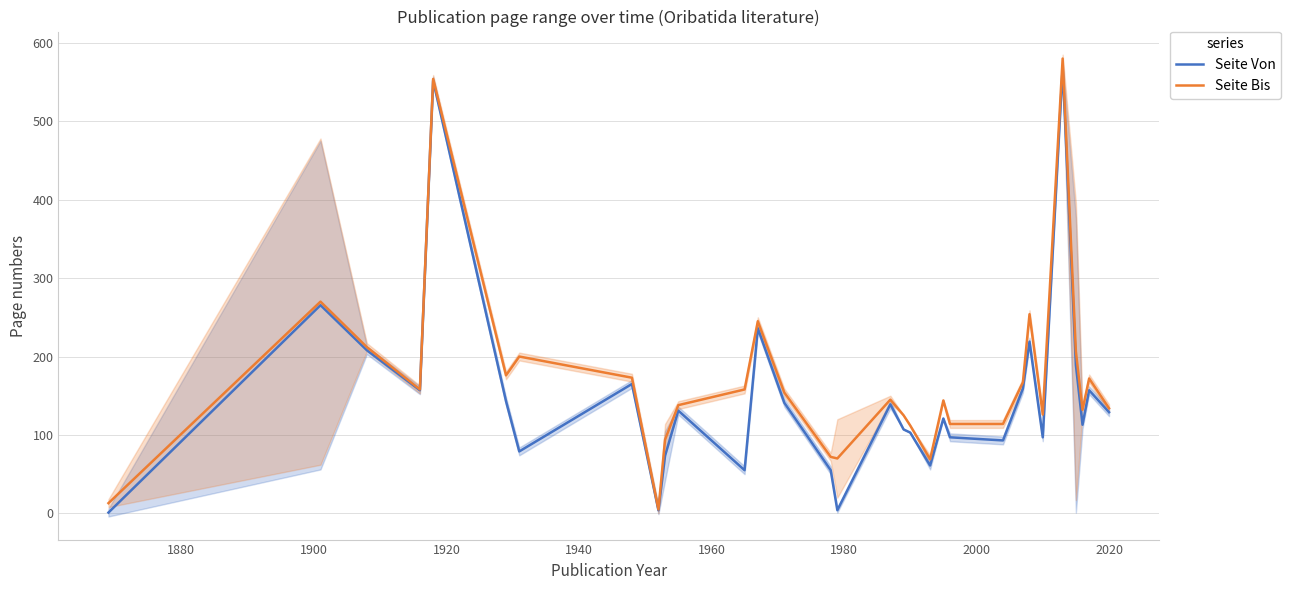

At how many categories does at least one series exceed 480?

2